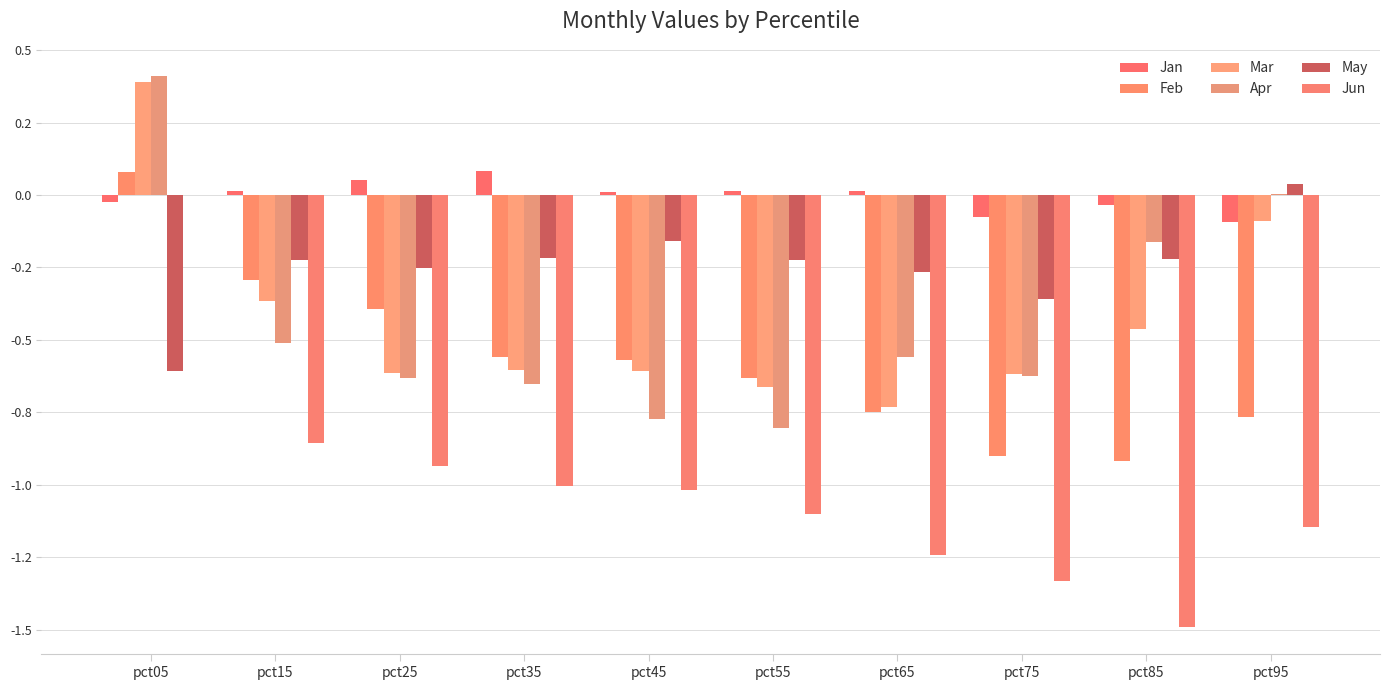

What are all the series names shown in the legend?

Jan, Feb, Mar, Apr, May, Jun